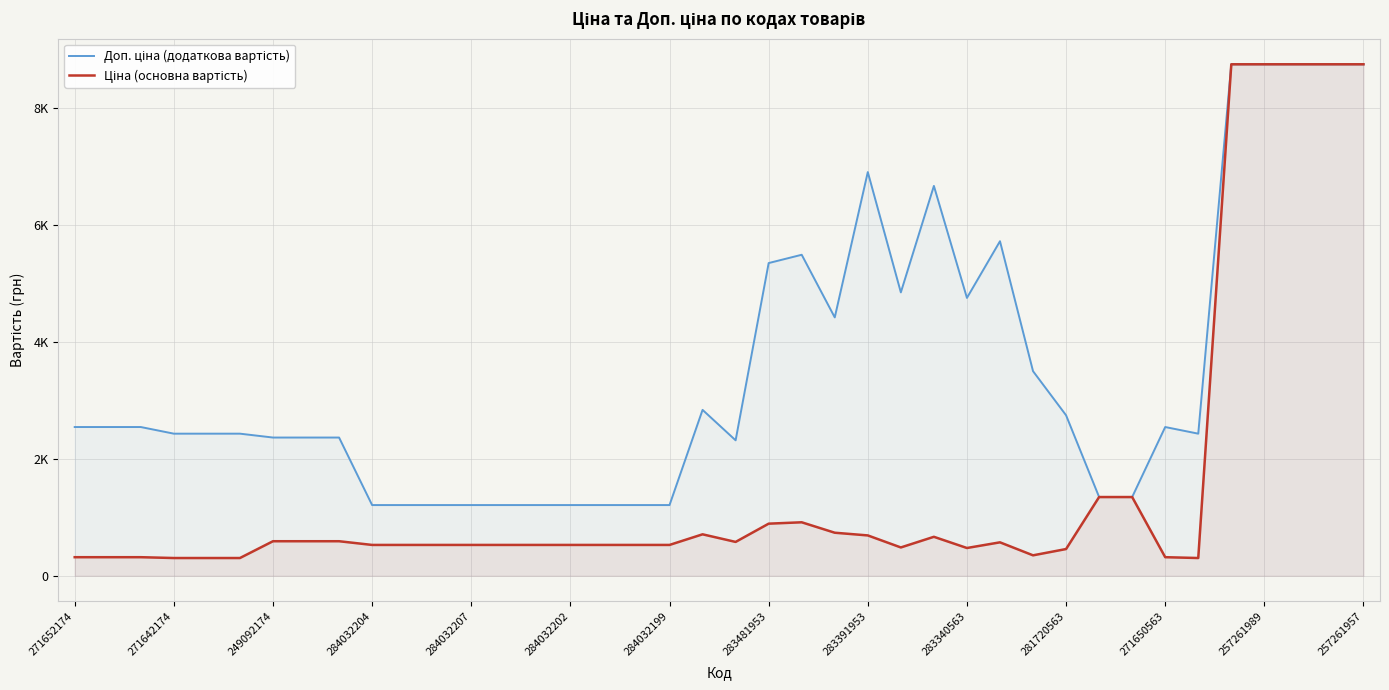

Does the chart have visible grid lines?

Yes